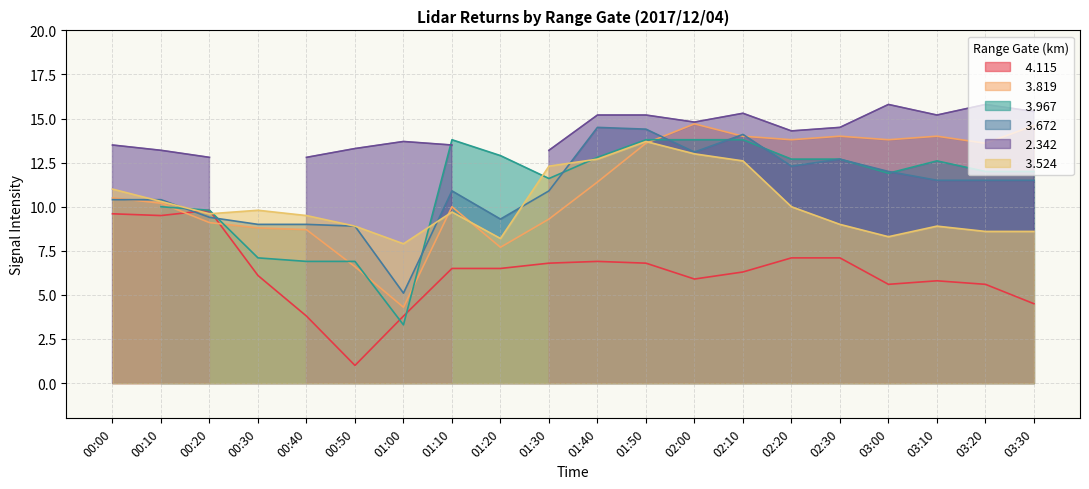

What is the label of the 17th point from the right?

00:30